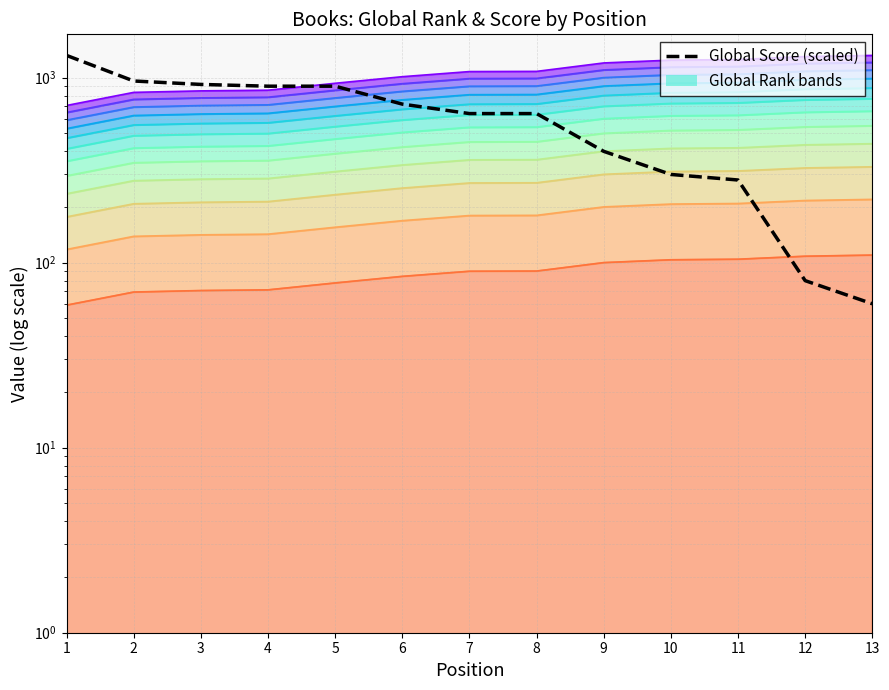

The chart shows a value of 187 at 8. True or false?

False